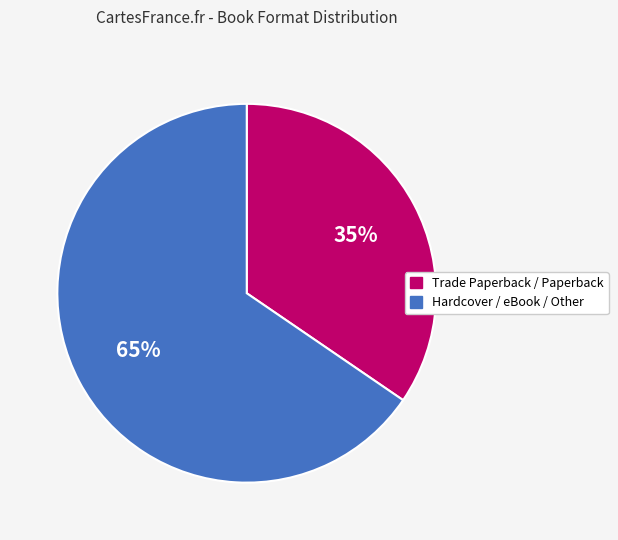

Does any single category account for the majority?

Yes